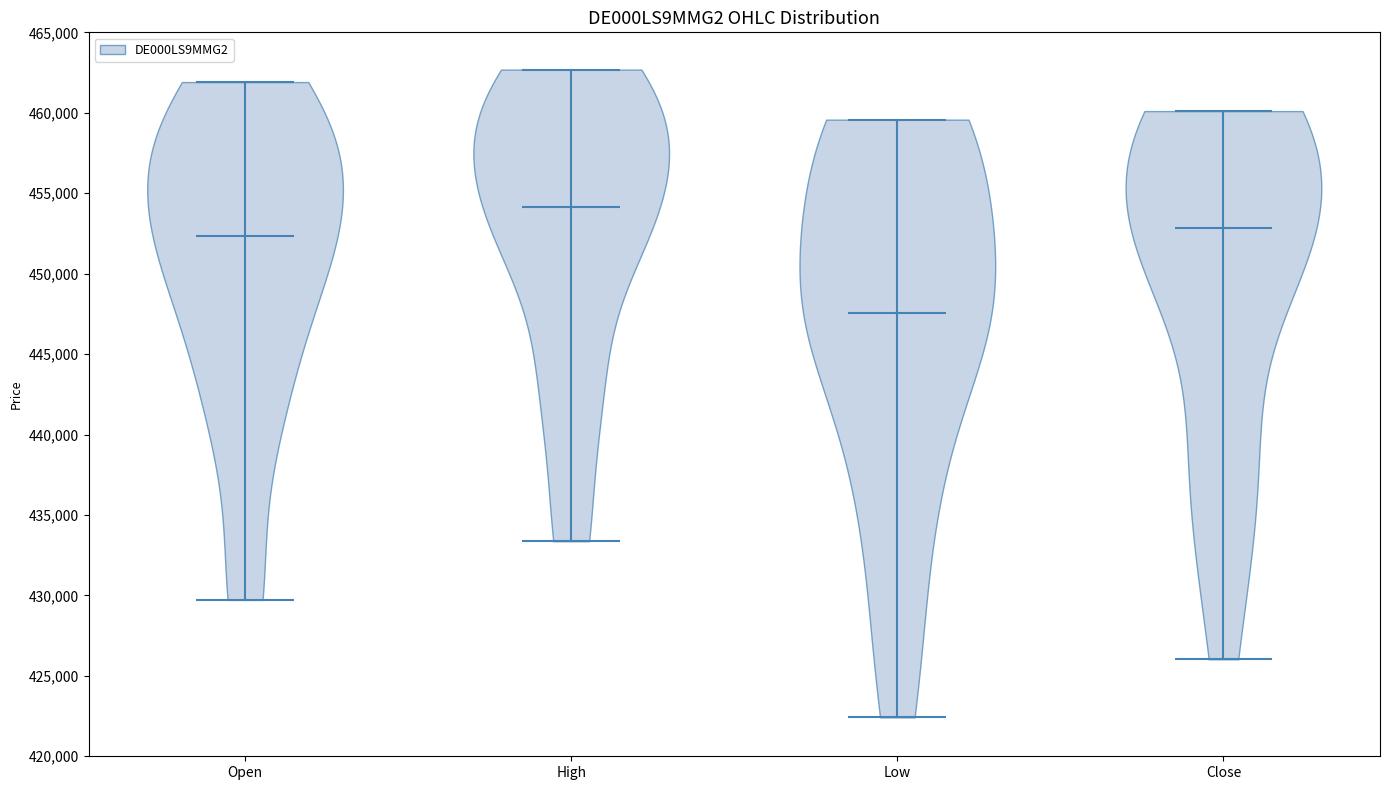

Reading left to right, read every violin against the y-axis: where its median line is, and the lowest and highest points it reaches. The values are not printed on the chart, so give them approximately, as read against the axis.

Open: median line 452500, lowest point 429500, highest point 462000
High: median line 454000, lowest point 433500, highest point 462500
Low: median line 447500, lowest point 422500, highest point 459500
Close: median line 453000, lowest point 426000, highest point 460000